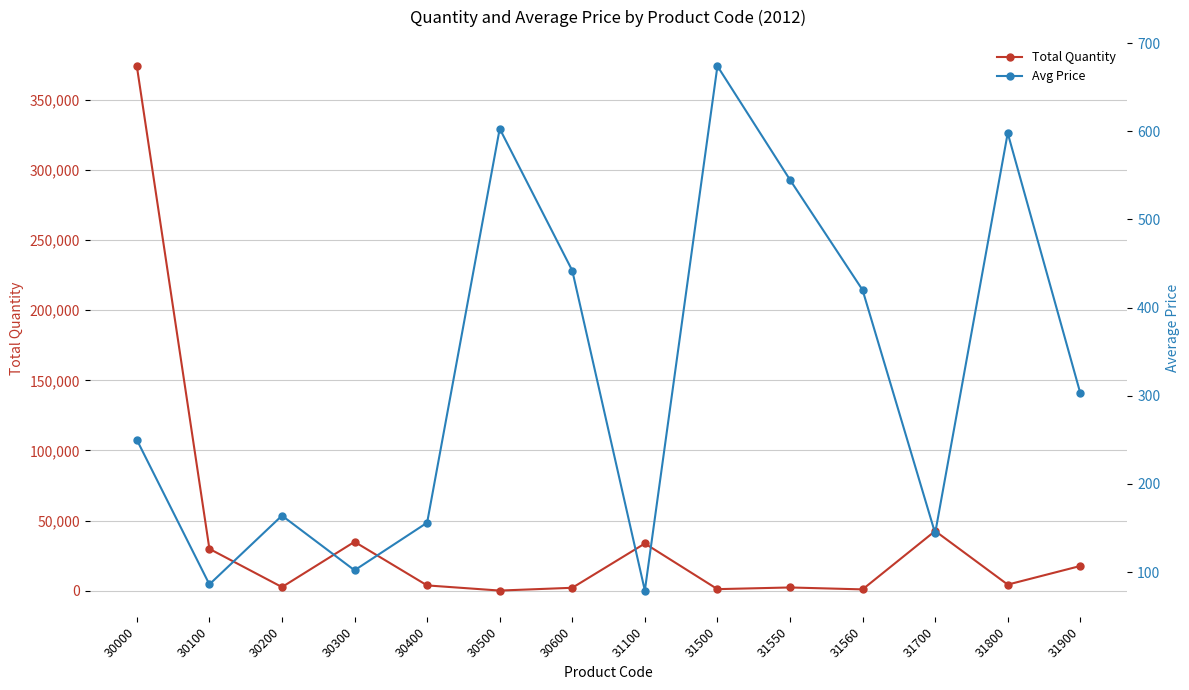

Reading left to right, what are all the values shown in this chart?

Total Quantity: 373958	29865	2622	34885	3804	138	2112	33683	1147	2342	977	42590	4379	17653
Avg Price: 250	86	164	102	156	603	442	79	674	545	420	144	598	303